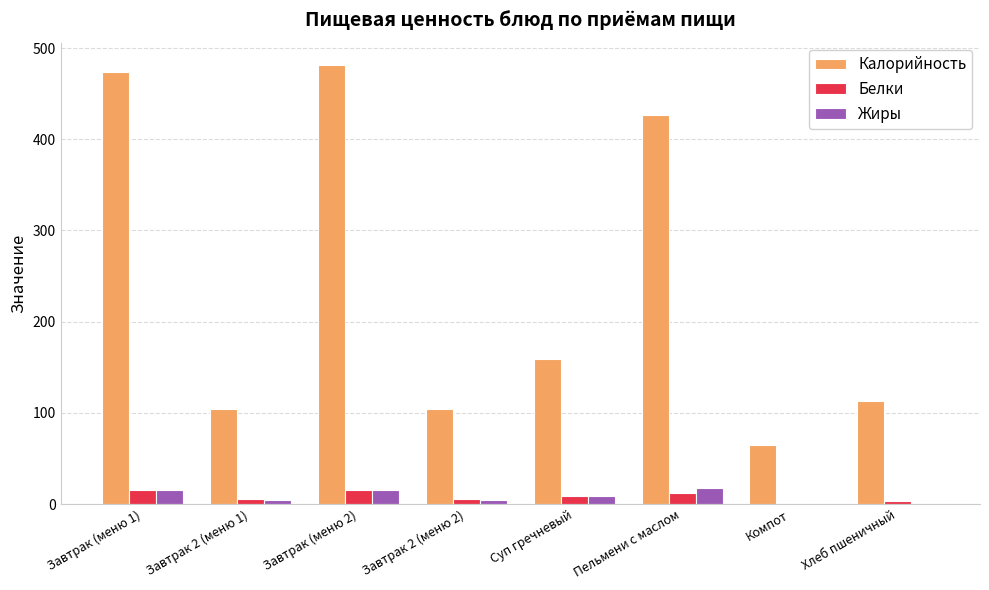

Is the value of Жиры at Завтрак (меню 1) greater than the value of Белки at Компот?

Yes